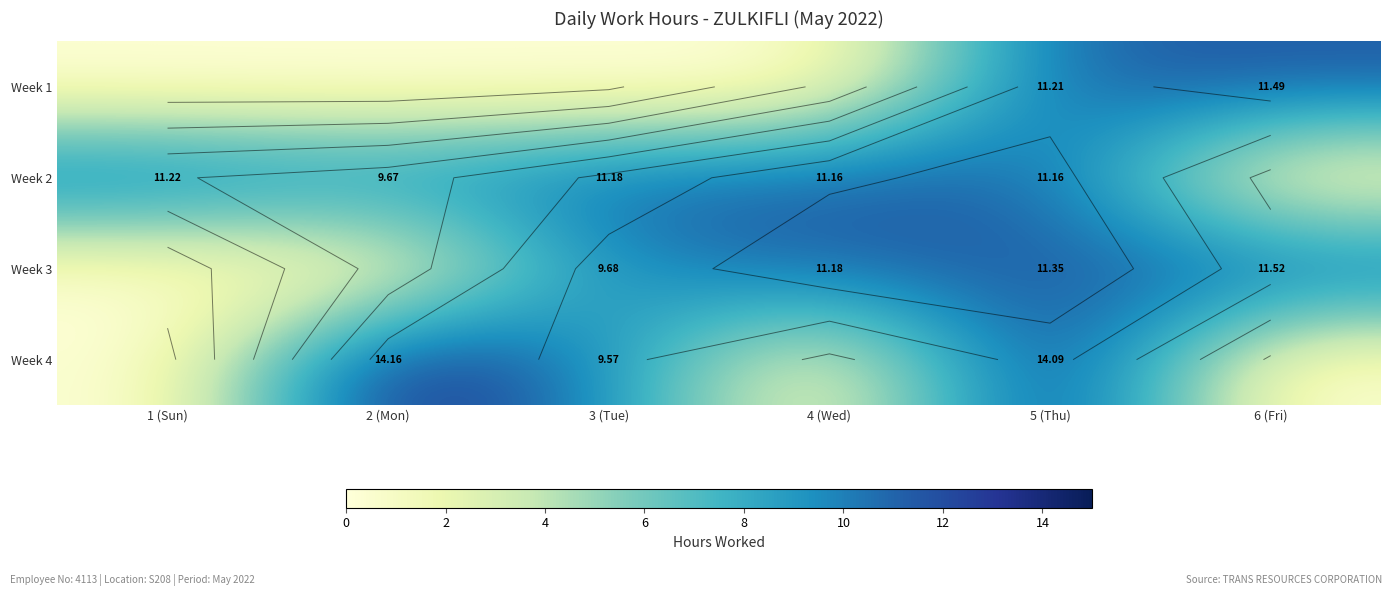

Where is Week 1 nearest to the value 5?

1 (Sun)